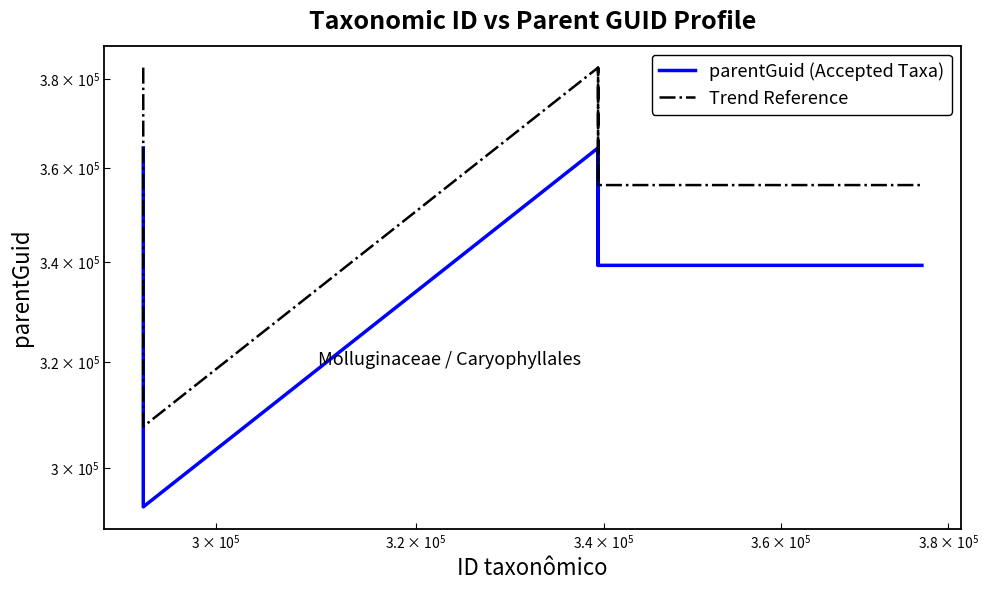

List the series in order of their peak value, lowest first.

parentGuid (Accepted Taxa), Trend Reference